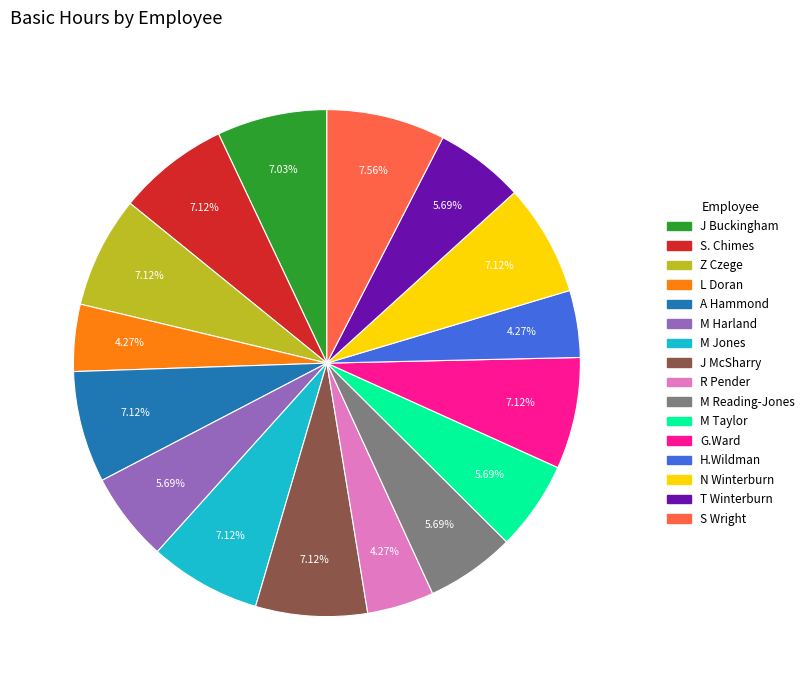

Between M Harland and N Winterburn, which is larger?

N Winterburn